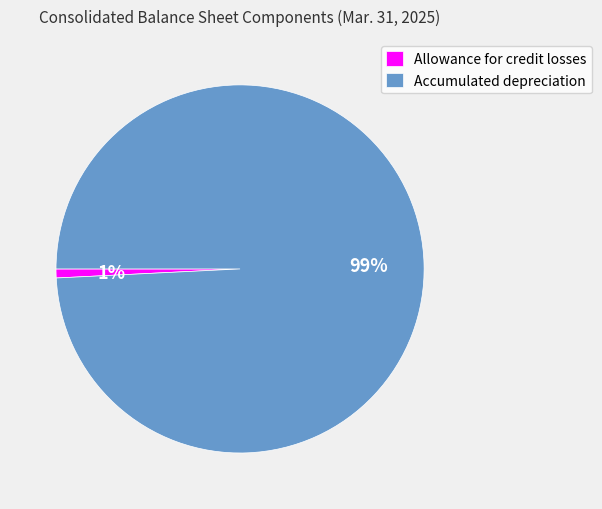

Is it true that Allowance for credit losses is 8% of the pie?

False